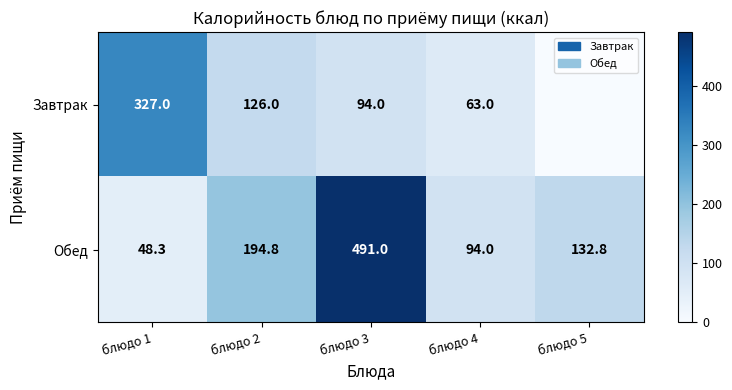

Between блюдо 2 and блюдо 4, which series saw the biggest shift?

Обед